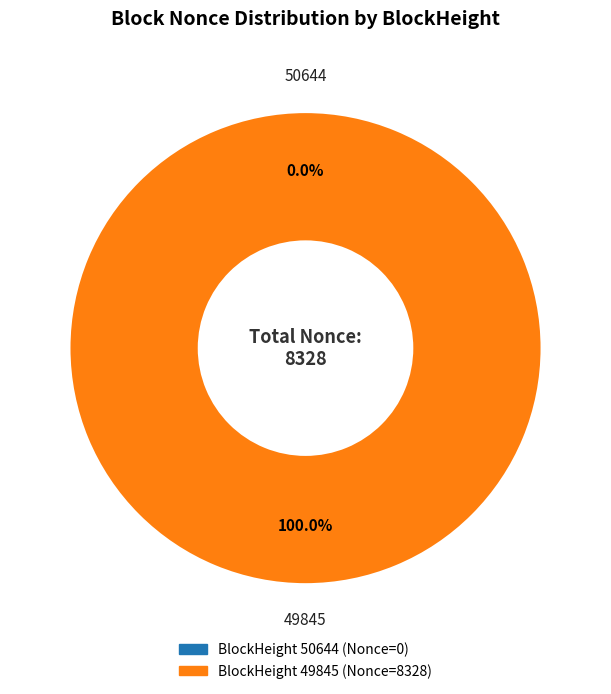

How many segments does this pie chart have?

2